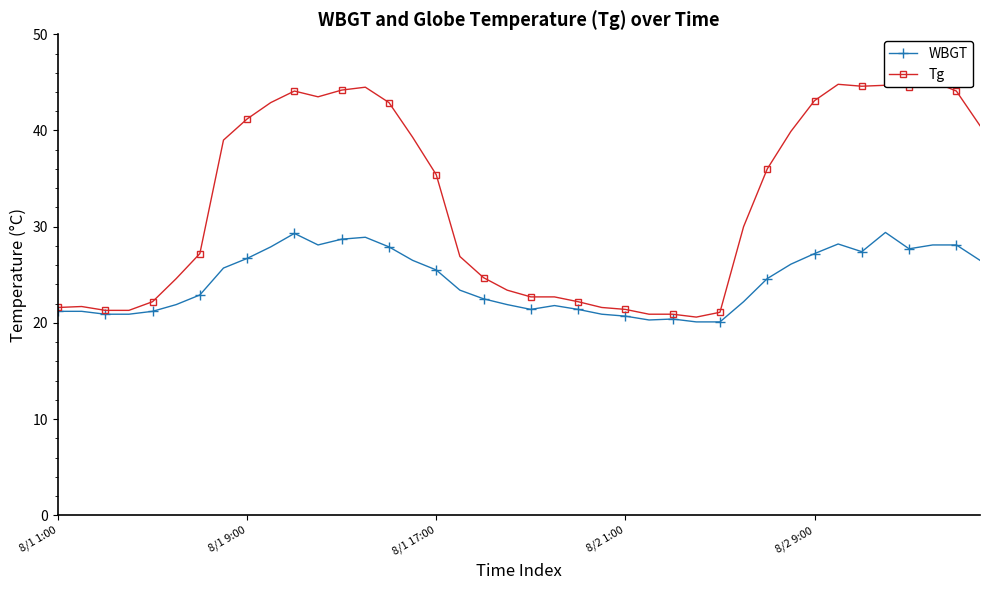

What value does the Tg series have at 6?

27.2